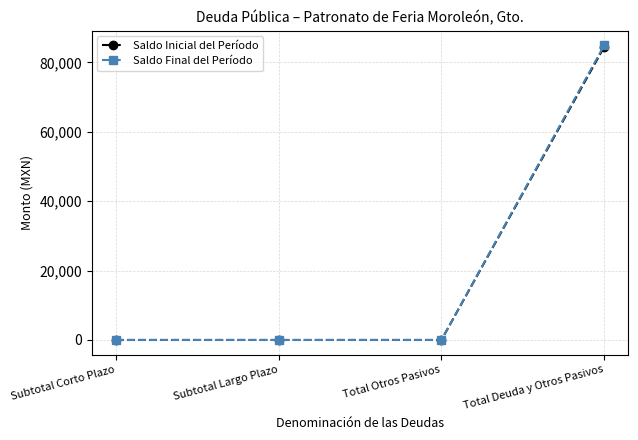

Reading left to right, what are all the values shown in this chart?

Saldo Inicial del Período: 0.0	0.0	0.0	84427.9
Saldo Final del Período: 0.0	0.0	0.0	84852.3